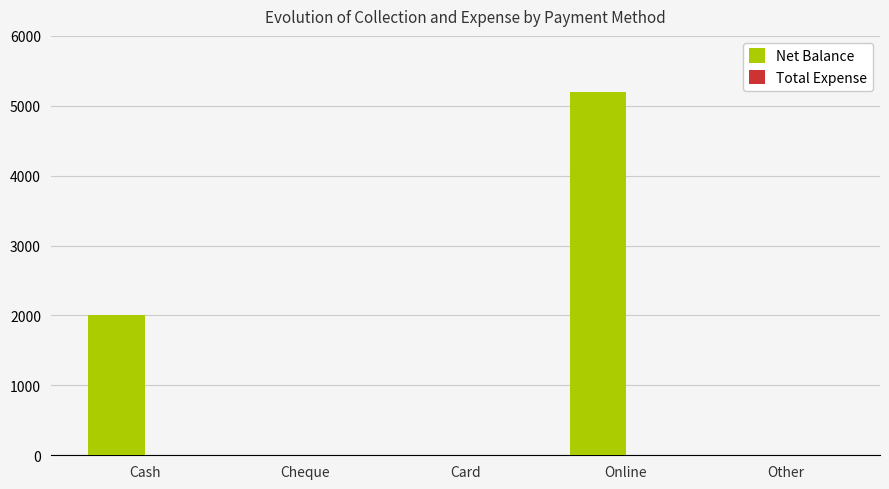

Are the bars horizontal?

No